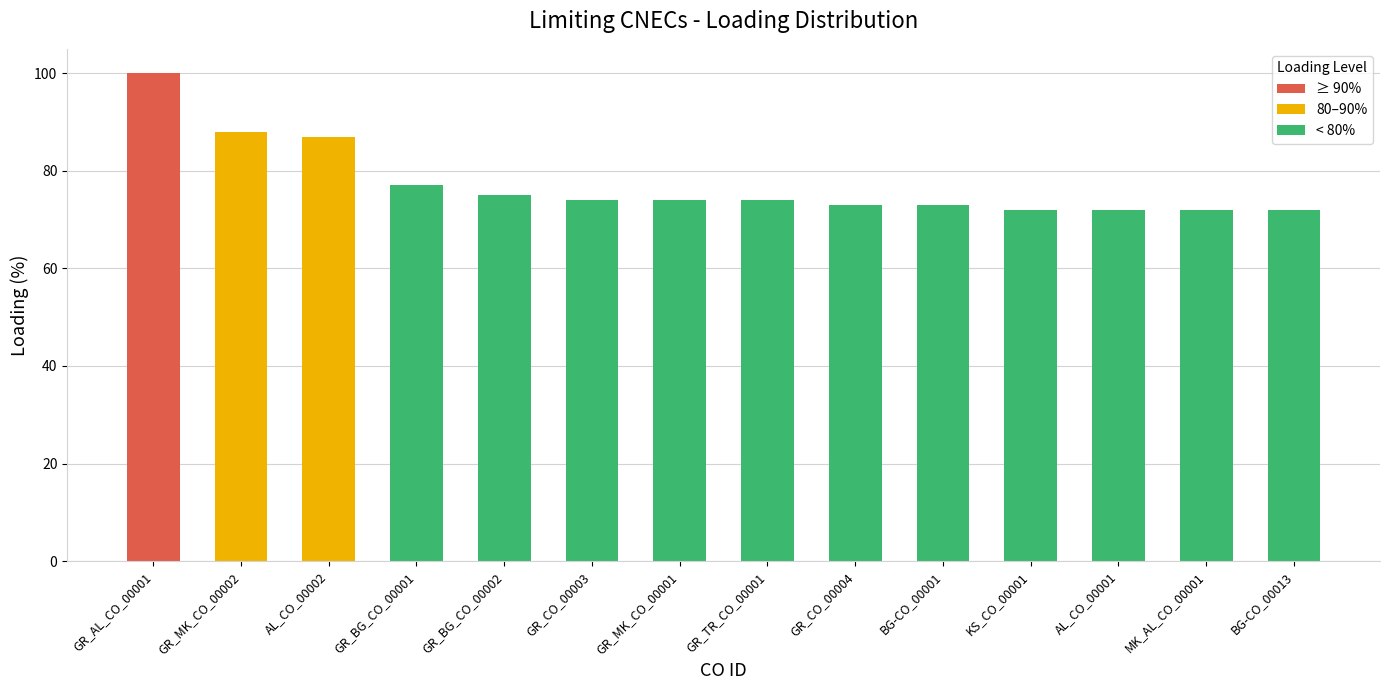

What is the change in value from GR_MK_CO_00001 to AL_CO_00001?

-2